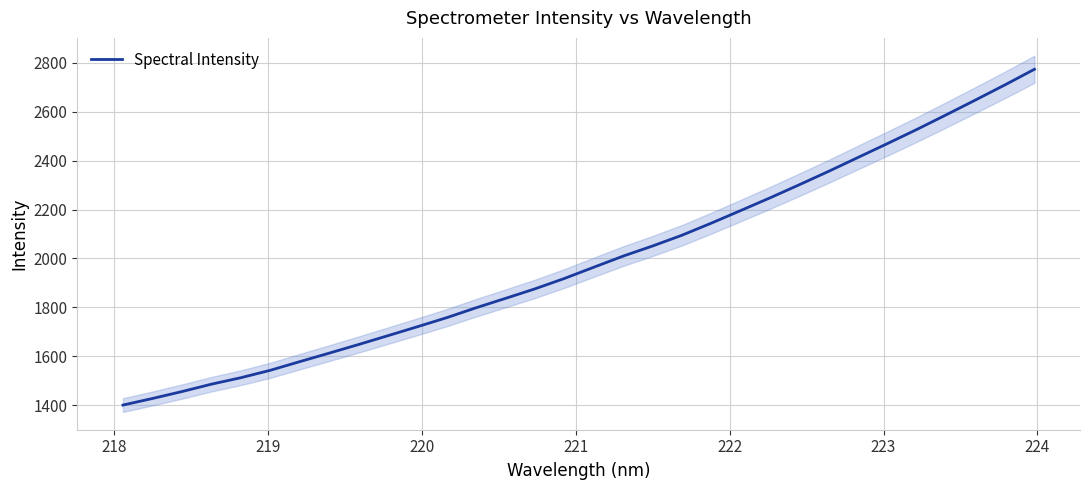

What is the highest value of the Spectral Intensity series?

2774.0